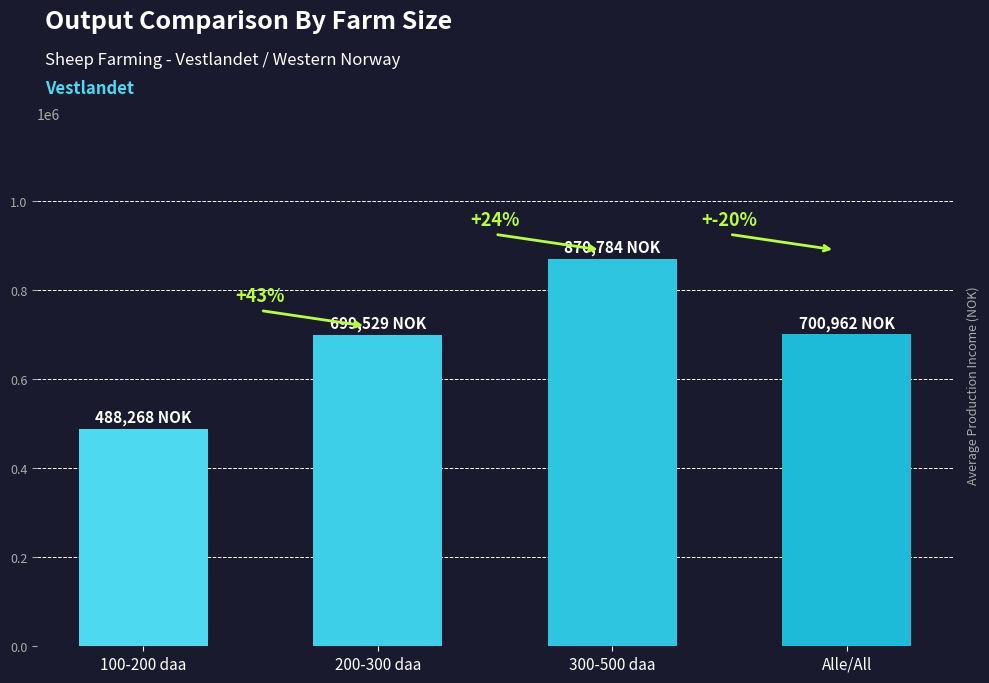

Rank the categories by value from highest to lowest.

300-500 daa, Alle/All, 200-300 daa, 100-200 daa